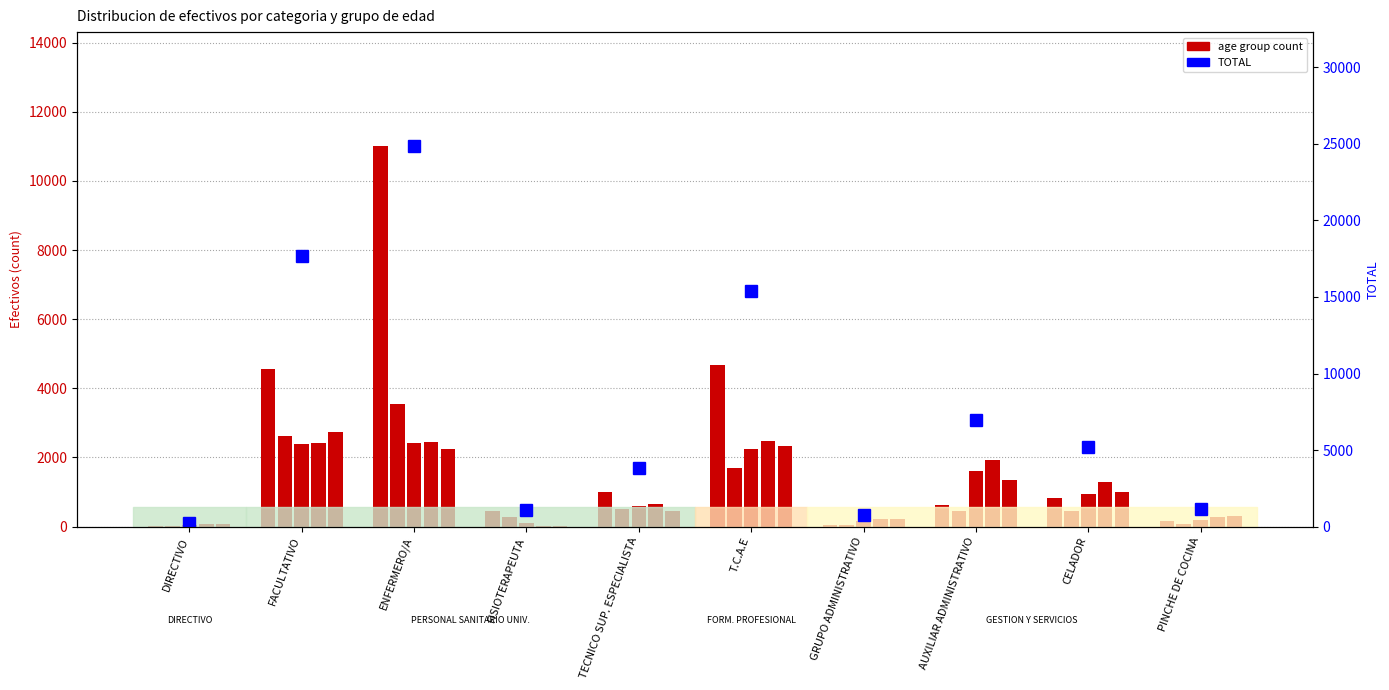

What is the label of the 10th bar from the left?

PINCHE DE COCINA